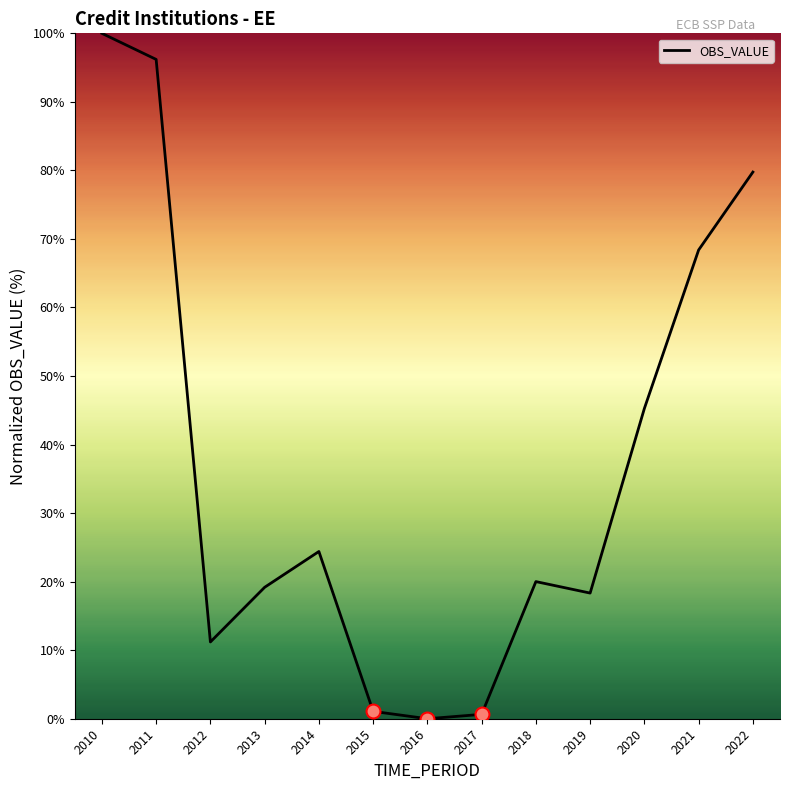

Reading left to right, list all the values displayed in this chart.

2010=100.0	2011=96.2	2012=11.2	2013=19.2	2014=24.4	2015=1.1	2016=0.0	2017=0.6	2018=20.0	2019=18.3	2020=45.3	2021=68.4	2022=79.8